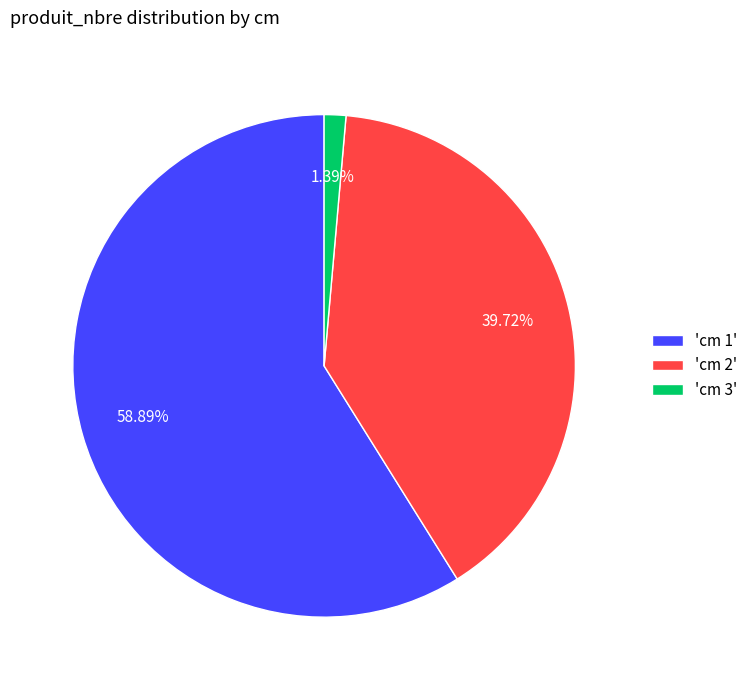

Which category accounts for the majority?

'cm 1'